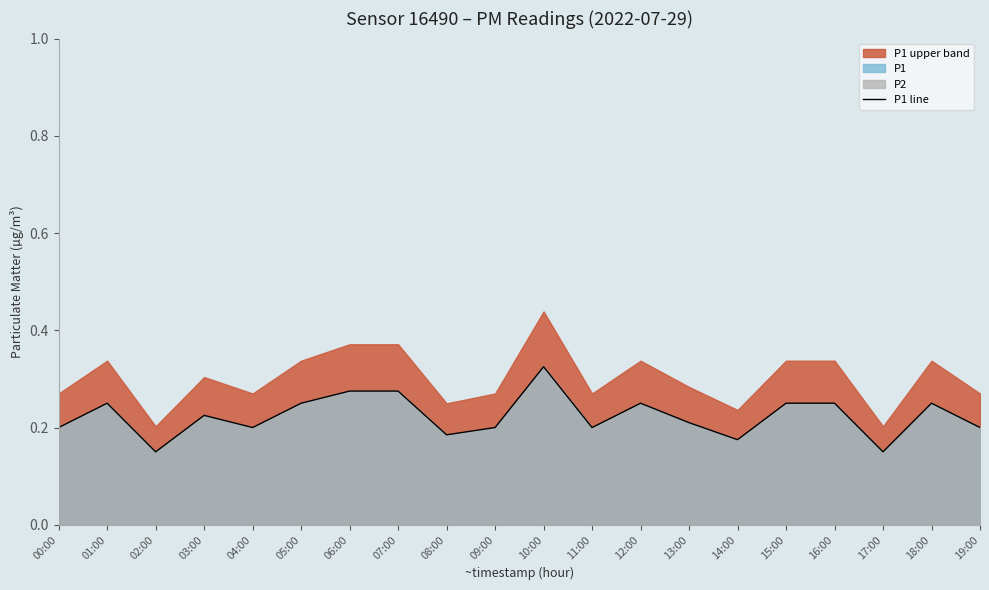

Rank the categories by value from lowest to highest.

02:00, 17:00, 14:00, 08:00, 00:00, 04:00, 09:00, 11:00, 19:00, 13:00, 03:00, 01:00, 05:00, 12:00, 15:00, 16:00, 18:00, 06:00, 07:00, 10:00